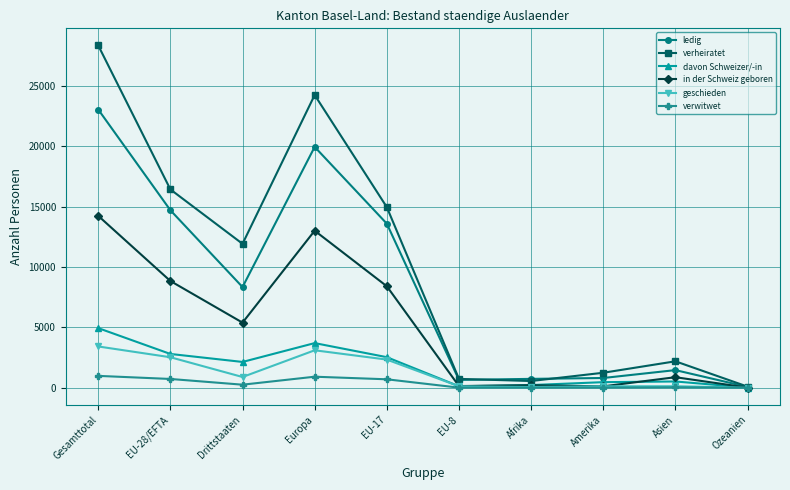

What is the highest value of the verwitwet series?

986